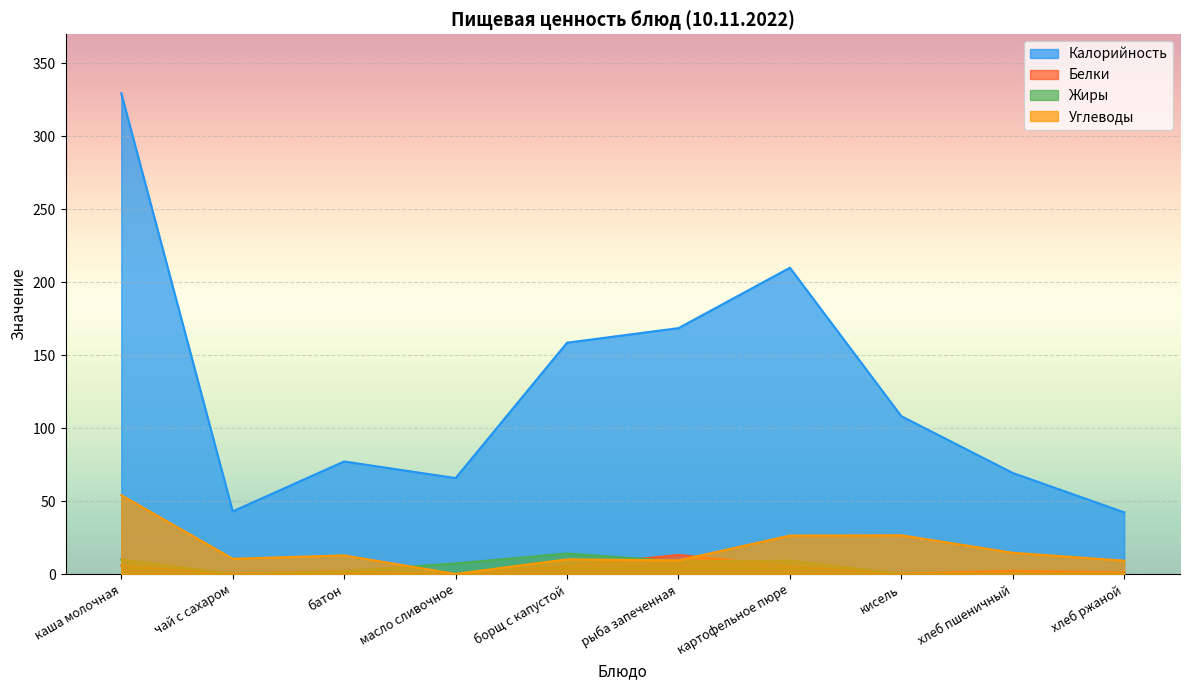

List the series in order of their peak value, lowest first.

Белки, Жиры, Углеводы, Калорийность